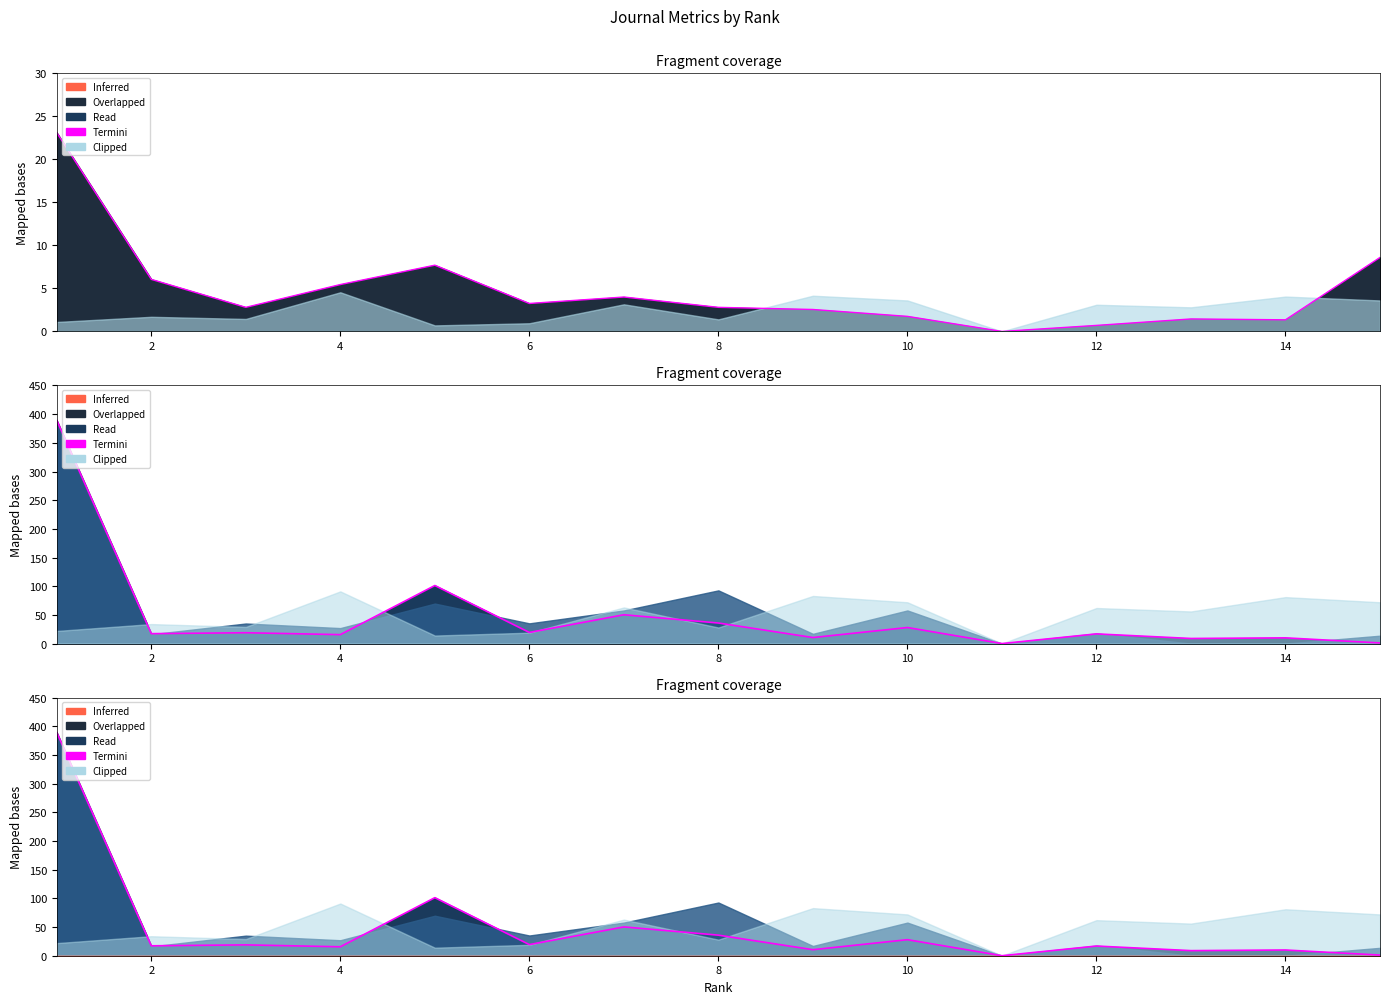

Is it true that Ref. / Doc. equals 0.9 at 14?

False